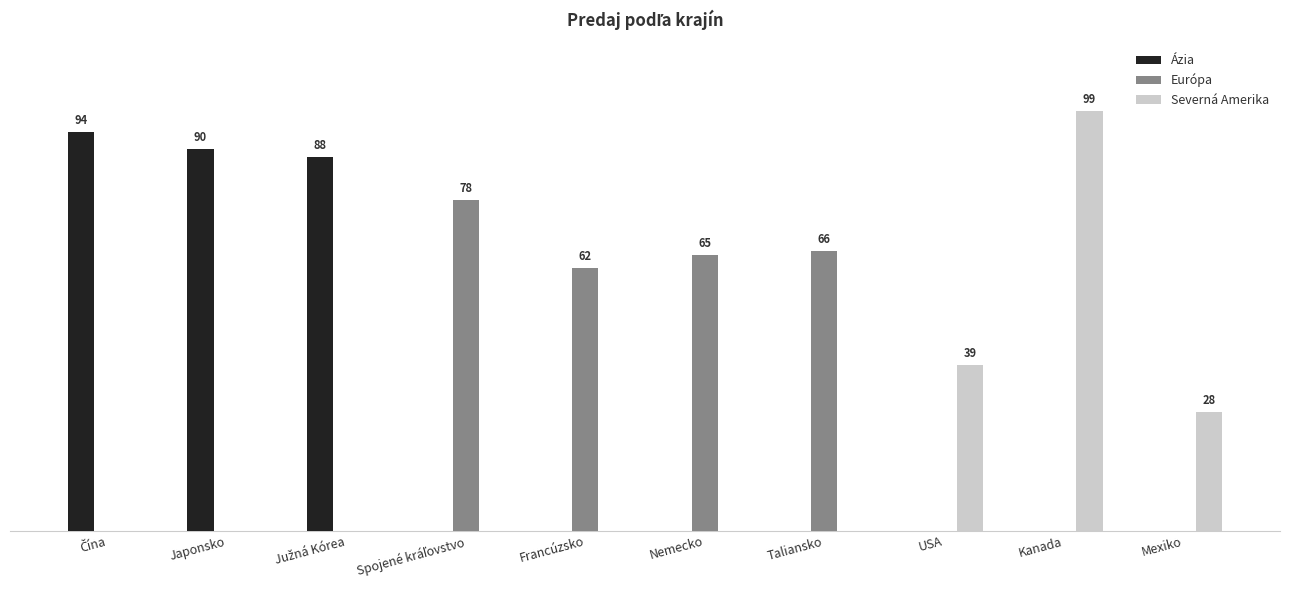

Are the bars horizontal?

No